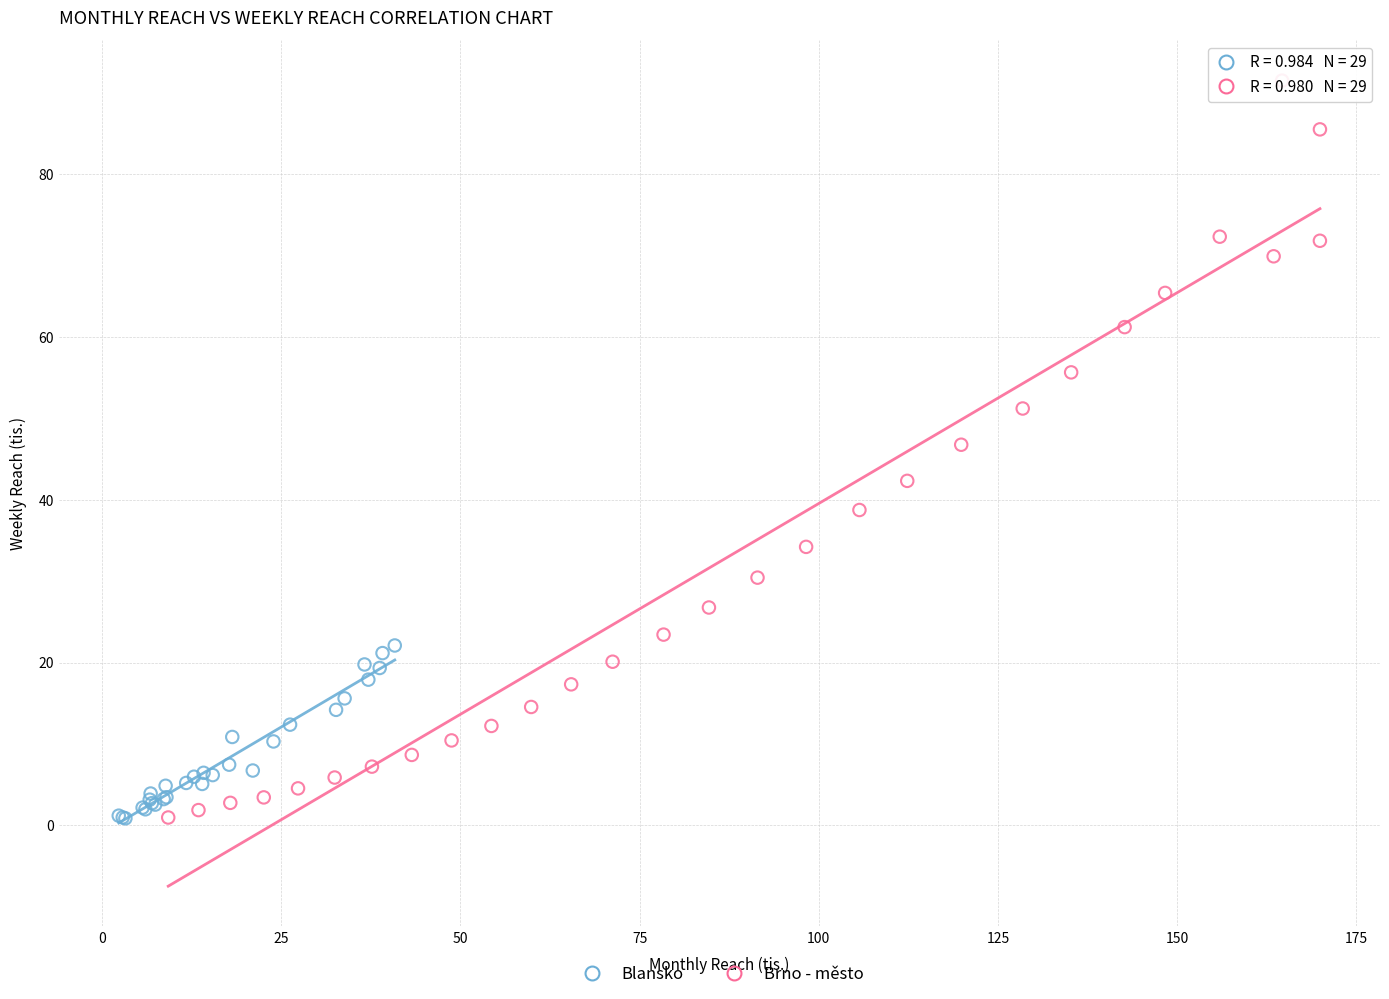

Which series contains the highest Y value?

Brno - město